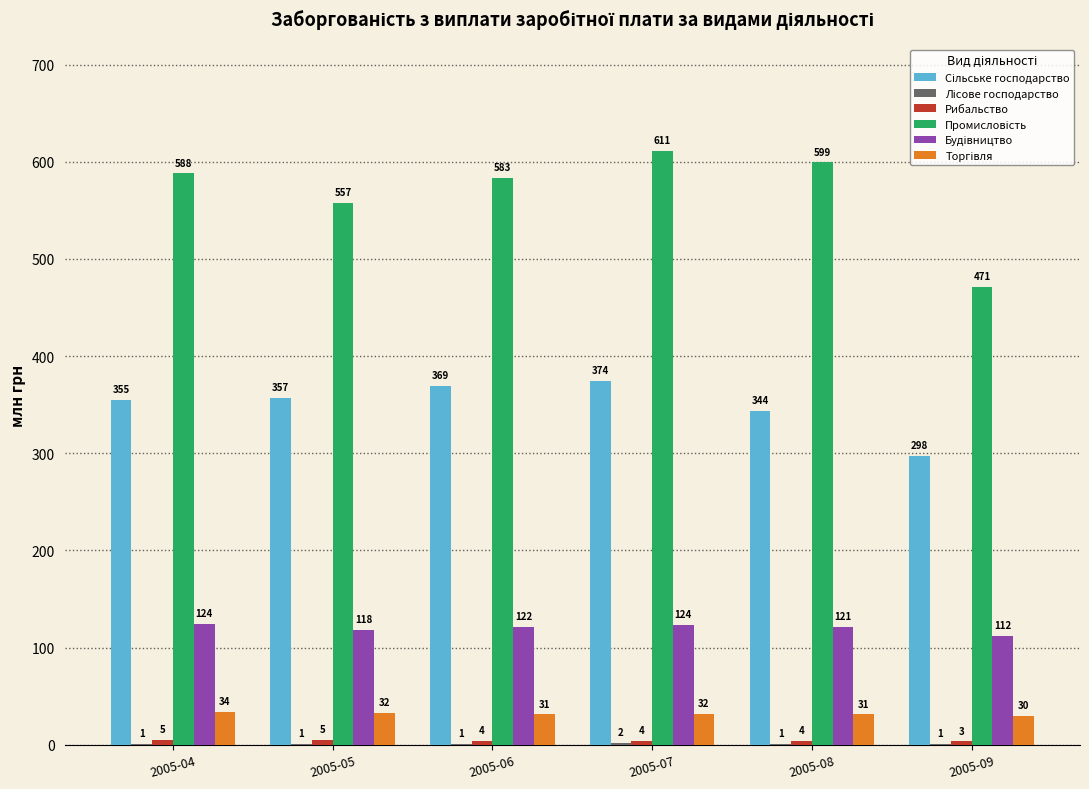

At which category is the sum across all series the highest?

2005-07